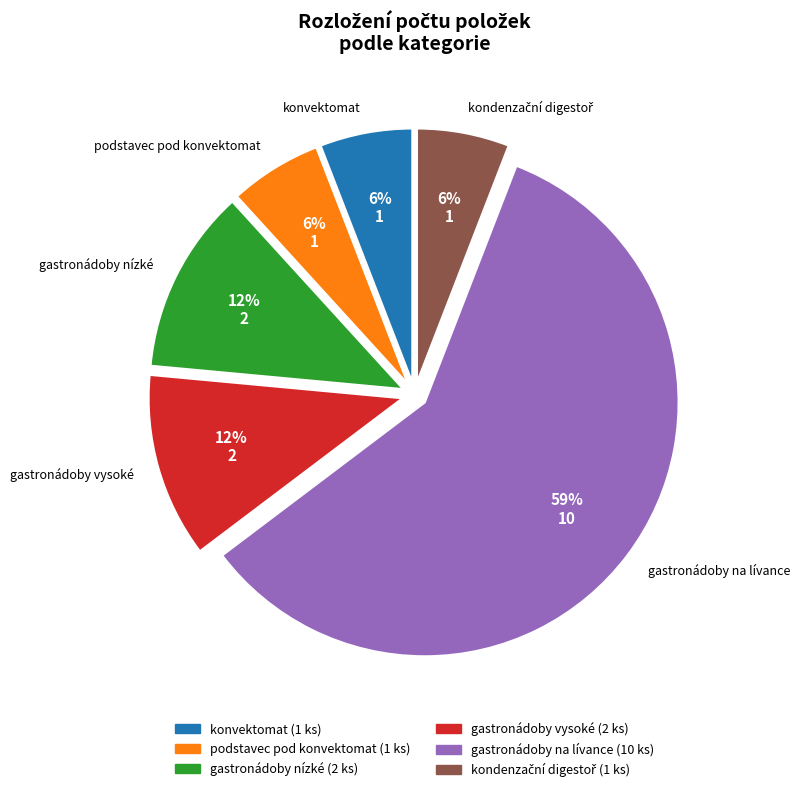

Is it true that gastronádoby na lívance is 48% of the pie?

False